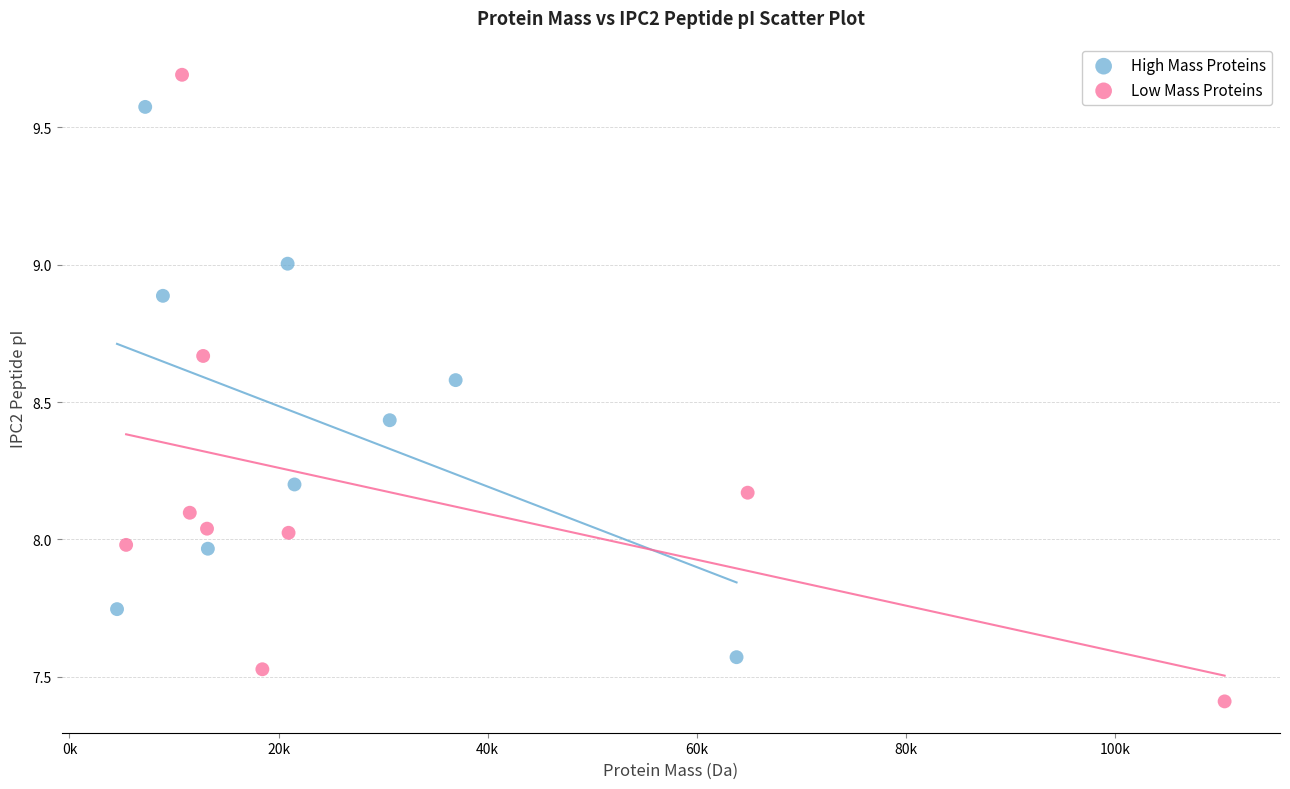

Which series contains the highest Y value?

Low Mass Proteins